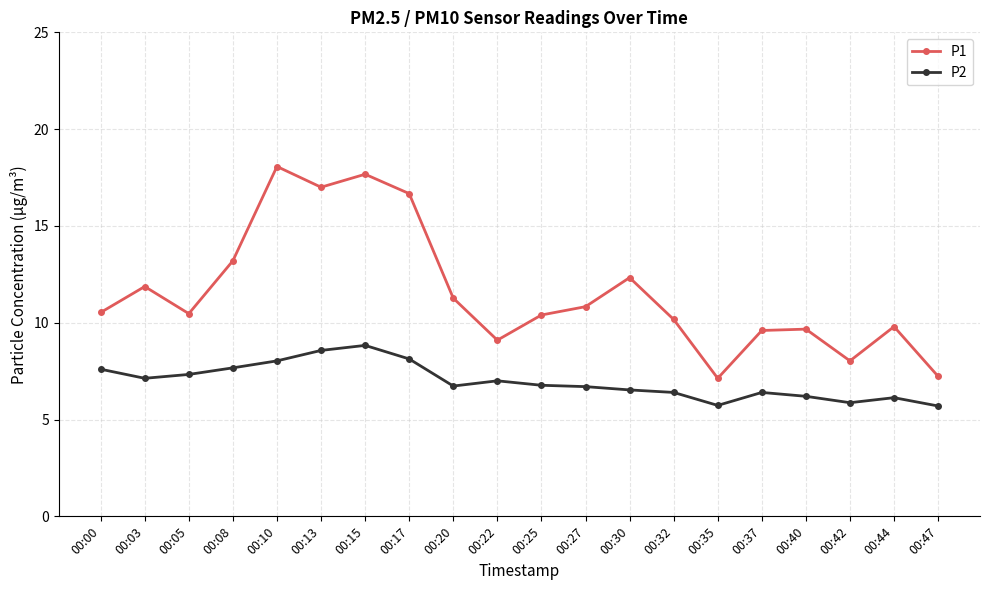

Is it true that P2 equals 6.7 at 00:27?

True